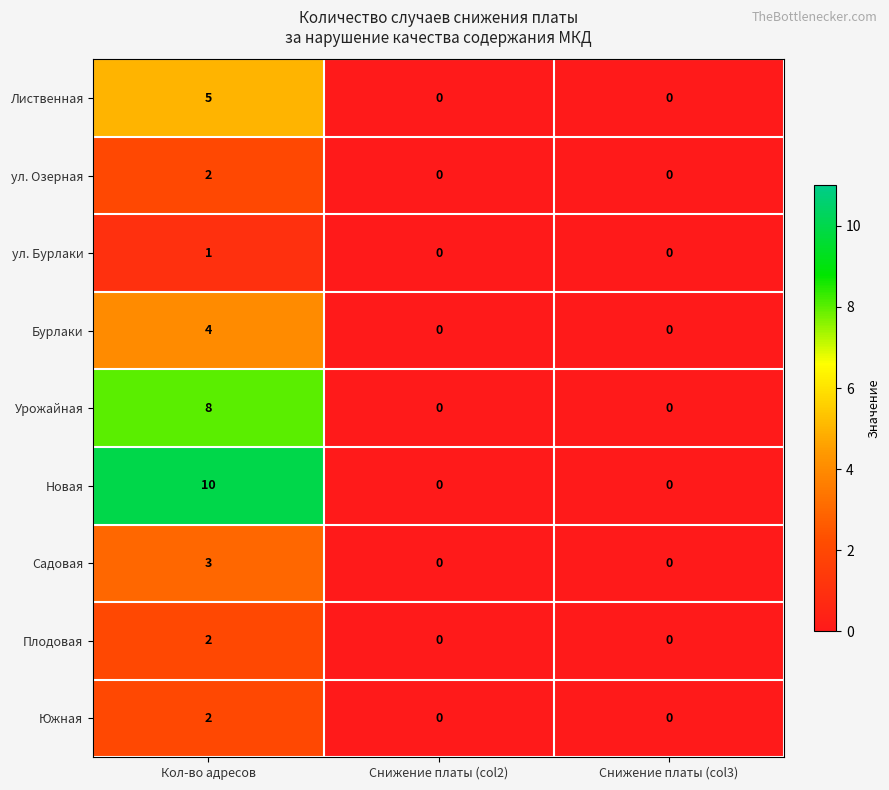

Between Кол-во адресов and Снижение платы (col3), which series saw the biggest shift?

Новая